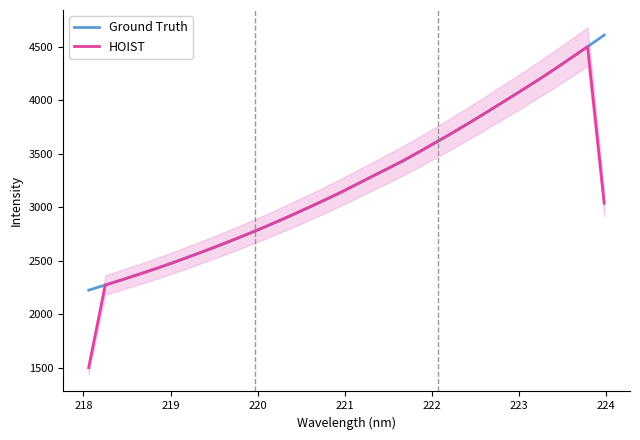

Reading right to left, extract all data points from this chart.

Ground Truth: 4610.3	4501.3	4395.1	4289.4	4187.0	4089.7	3992.5	3895.2	3800.2	3706.9	3618.2	3529.3	3441.3	3362.5	3286.3	3205.8	3125.7	3054.2	2981.5	2911.4	2842.5	2776.9	2713.4	2651.6	2592.2	2534.8	2476.6	2423.4	2372.4	2320.0	2272.7	2224.4
HOIST: 3037.2	4502.2	4395.3	4290.5	4188.7	4089.7	3992.5	3896.0	3800.8	3708.5	3618.2	3529.6	3444.4	3363.3	3284.9	3205.9	3128.6	3053.8	2982.4	2911.8	2843.6	2777.6	2714.0	2652.4	2592.9	2534.5	2478.3	2424.1	2371.9	2321.7	2272.4	1499.0